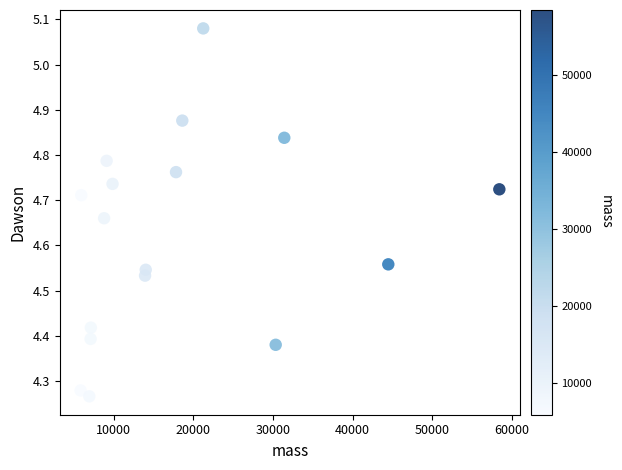

What is the range of X values (max minus min)?

52640.9